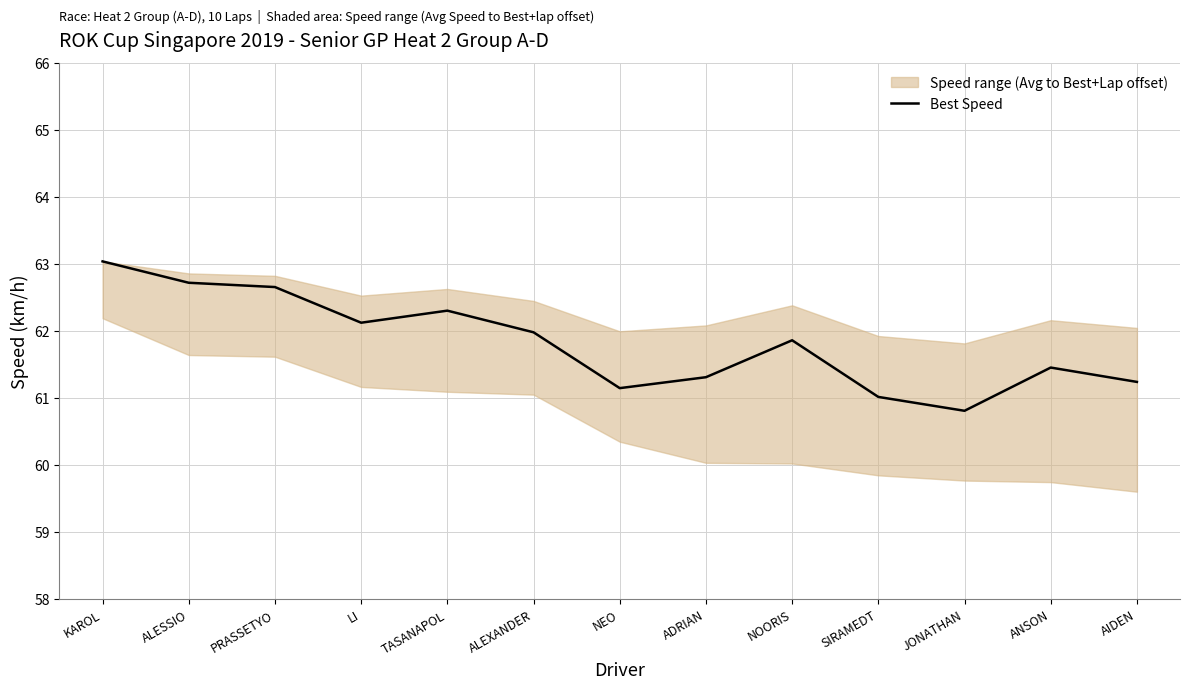

How many lines are shown in the chart?

1